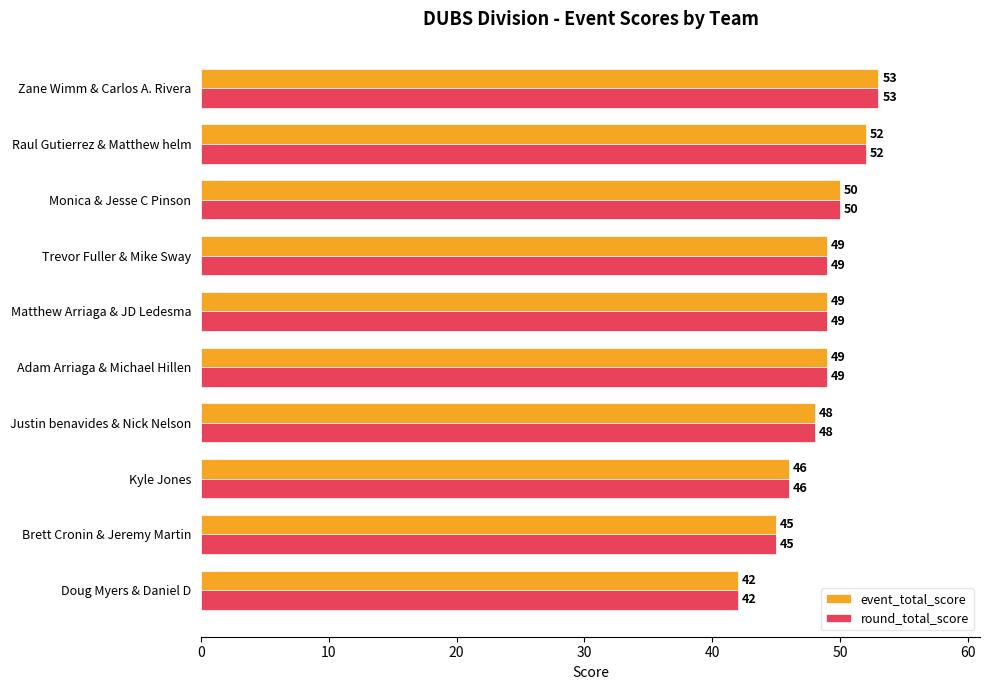

What is the sum of the event_total_score values at Raul Gutierrez & Matthew helm and Adam Arriaga & Michael Hillen?

101